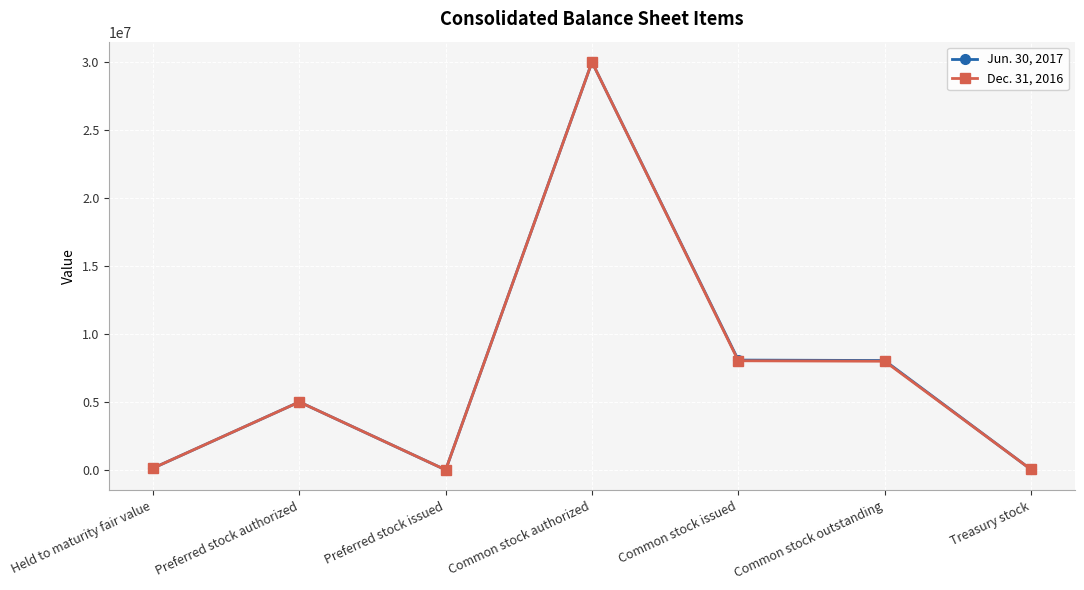

Which category has the highest value across all series?

Common stock authorized